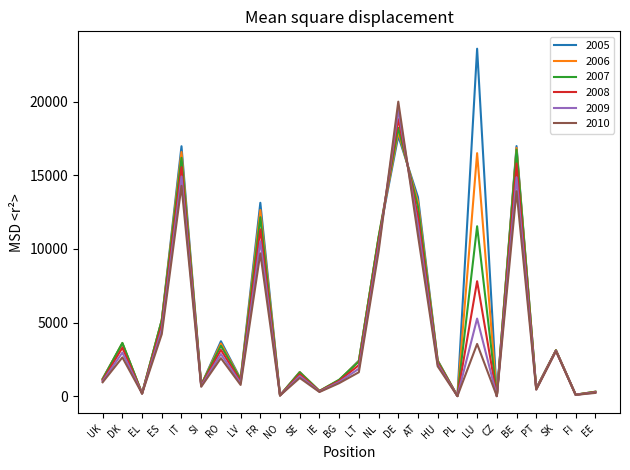

List the series in order of their overall mean, lowest first.

2010, 2009, 2008, 2007, 2006, 2005